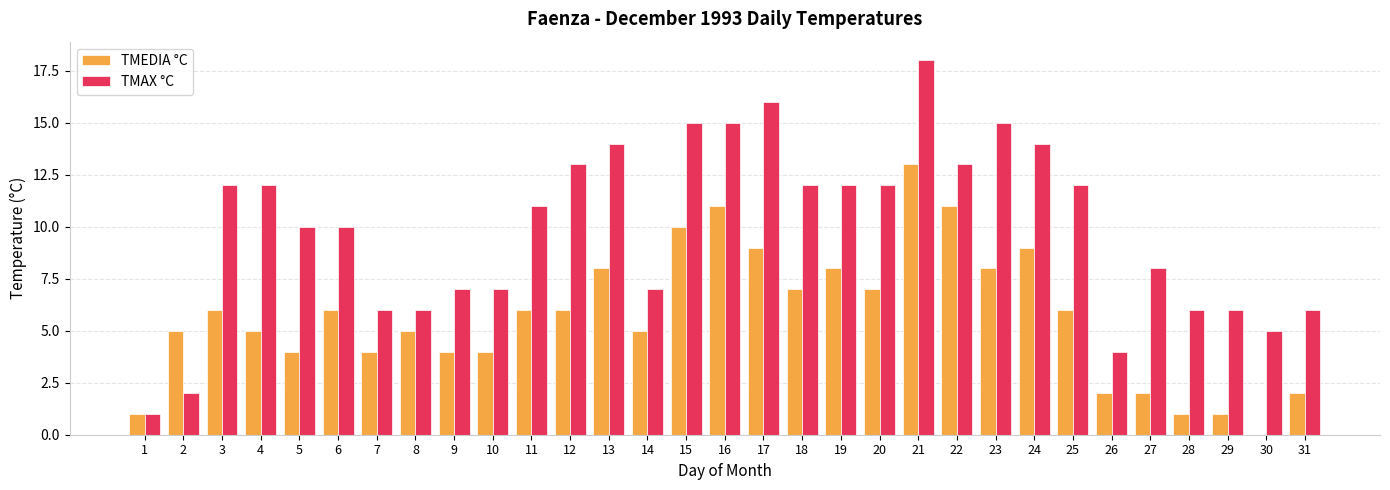

What is the difference between the TMAX °C values at 27 and 15?

7